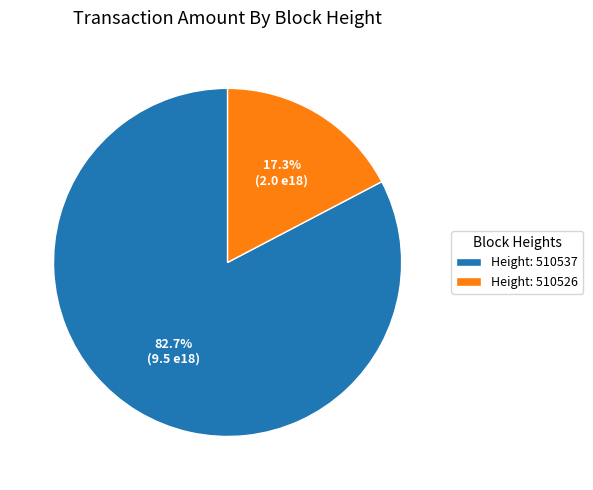

What is the largest slice in the pie chart?

Height: 510537